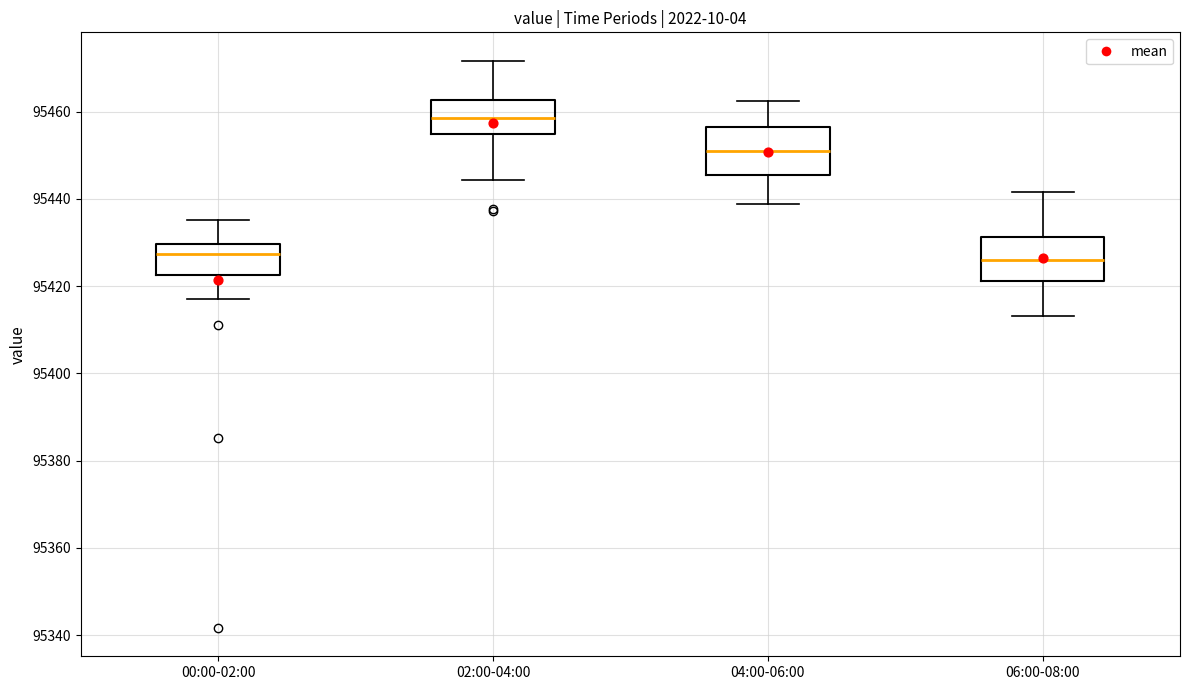

Reading left to right, read every box against the y-axis: the position of its median line, the range the box covers, and the ends of its whiskers. The values are not printed on the chart, so give them approximately, as read against the axis.

00:00-02:00: median 95428, box 95422 to 95430, whiskers 95418 to 95436
02:00-04:00: median 95458, box 95454 to 95462, whiskers 95444 to 95472
04:00-06:00: median 95452, box 95446 to 95456, whiskers 95438 to 95462
06:00-08:00: median 95426, box 95422 to 95432, whiskers 95414 to 95442